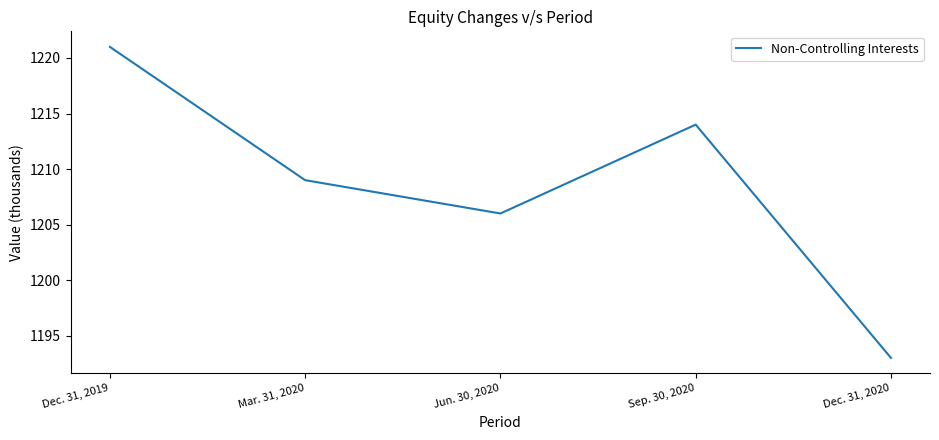

What is the sum of all values?

6043